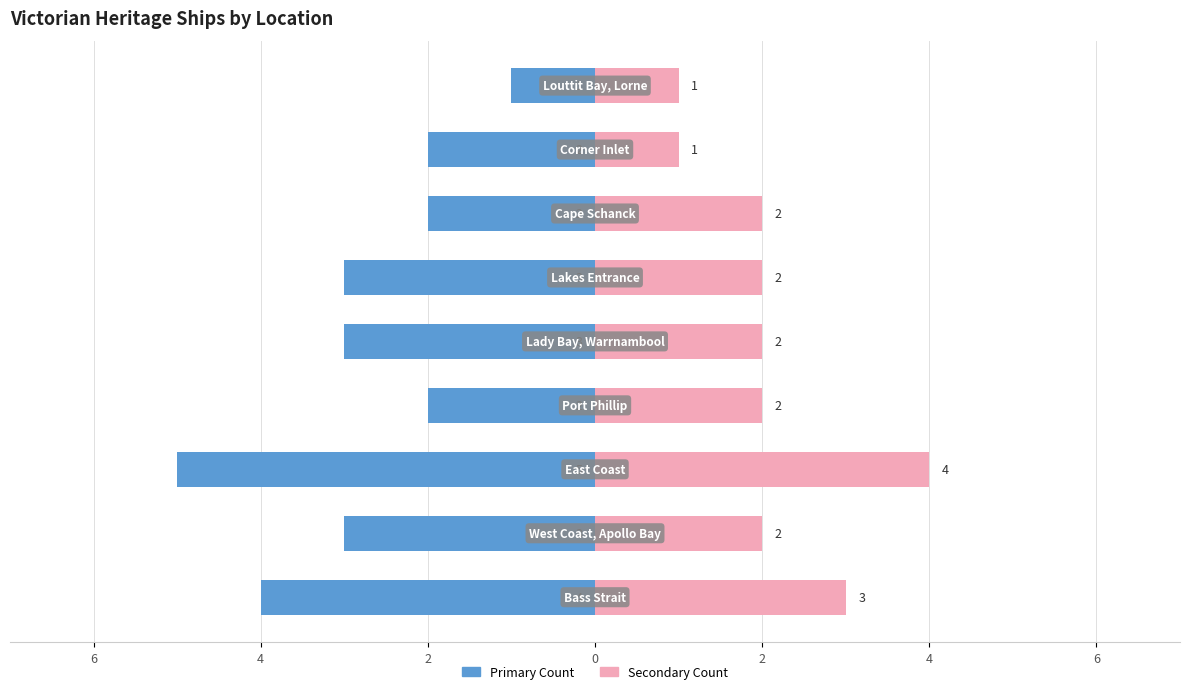

Are the bars grouped side by side (vs. stacked)?

Yes